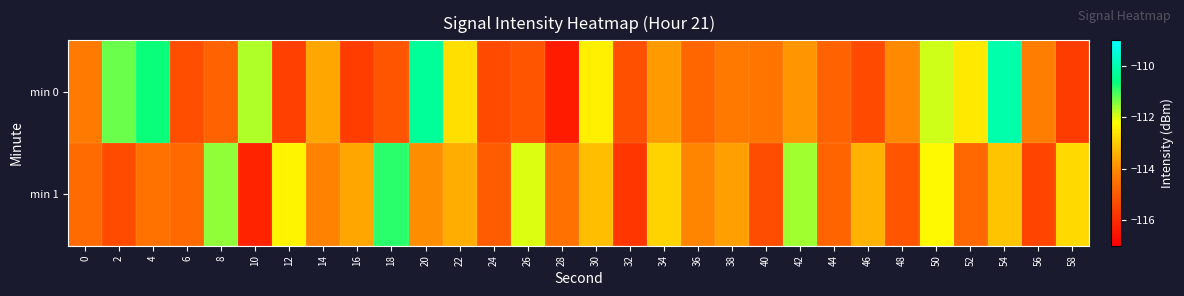

Which category has the lowest value across all series?

28